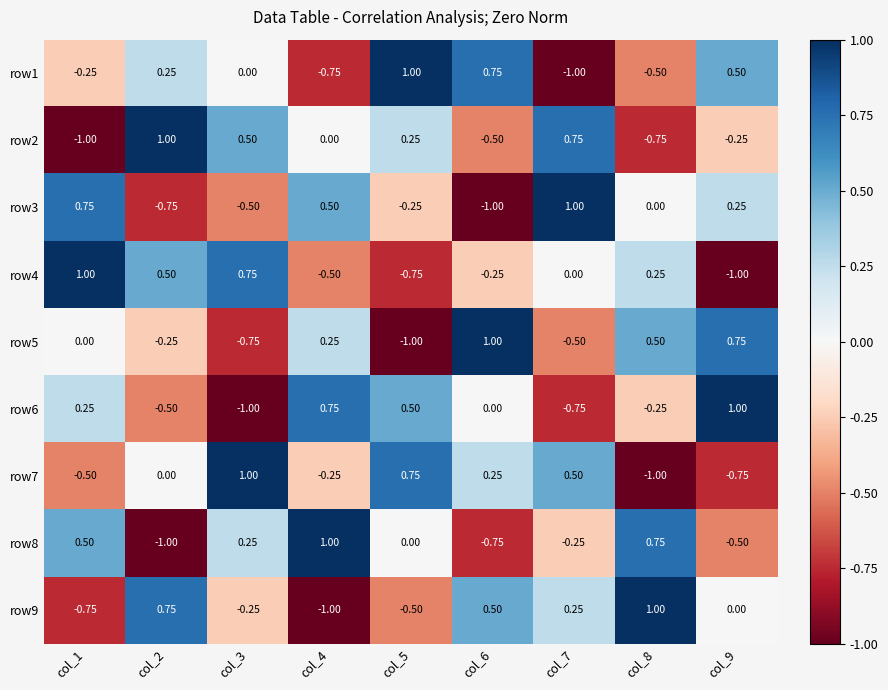

Rank the series at col_9 from lowest to highest value.

row4, row7, row8, row2, row9, row3, row1, row5, row6